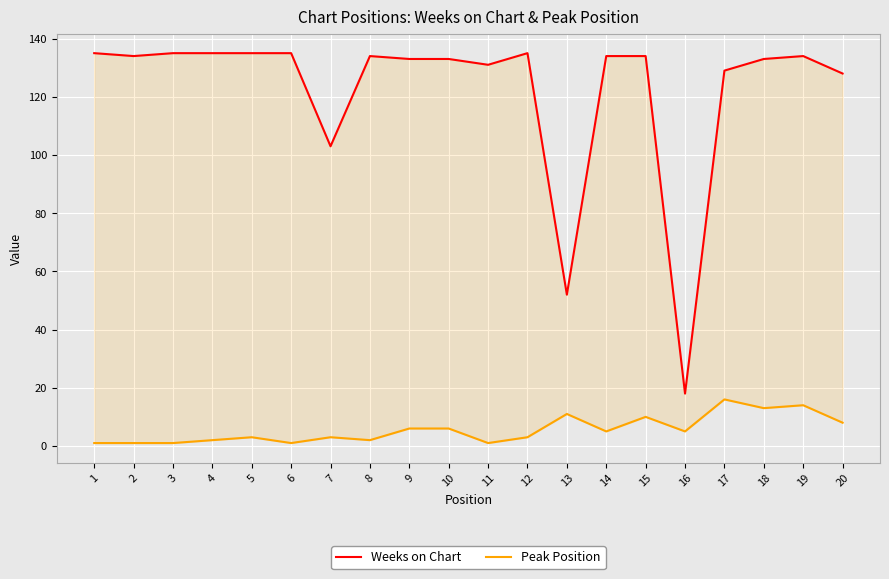

Reading left to right, extract all data points from this chart.

Weeks on Chart: 135	134	135	135	135	135	103	134	133	133	131	135	52	134	134	18	129	133	134	128
Peak Position: 1	1	1	2	3	1	3	2	6	6	1	3	11	5	10	5	16	13	14	8